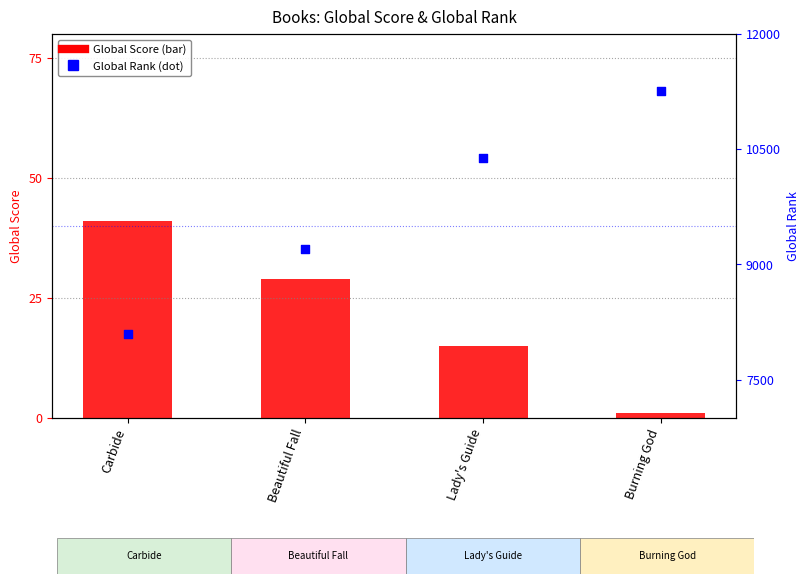

At how many categories does at least one series exceed 3455?

4